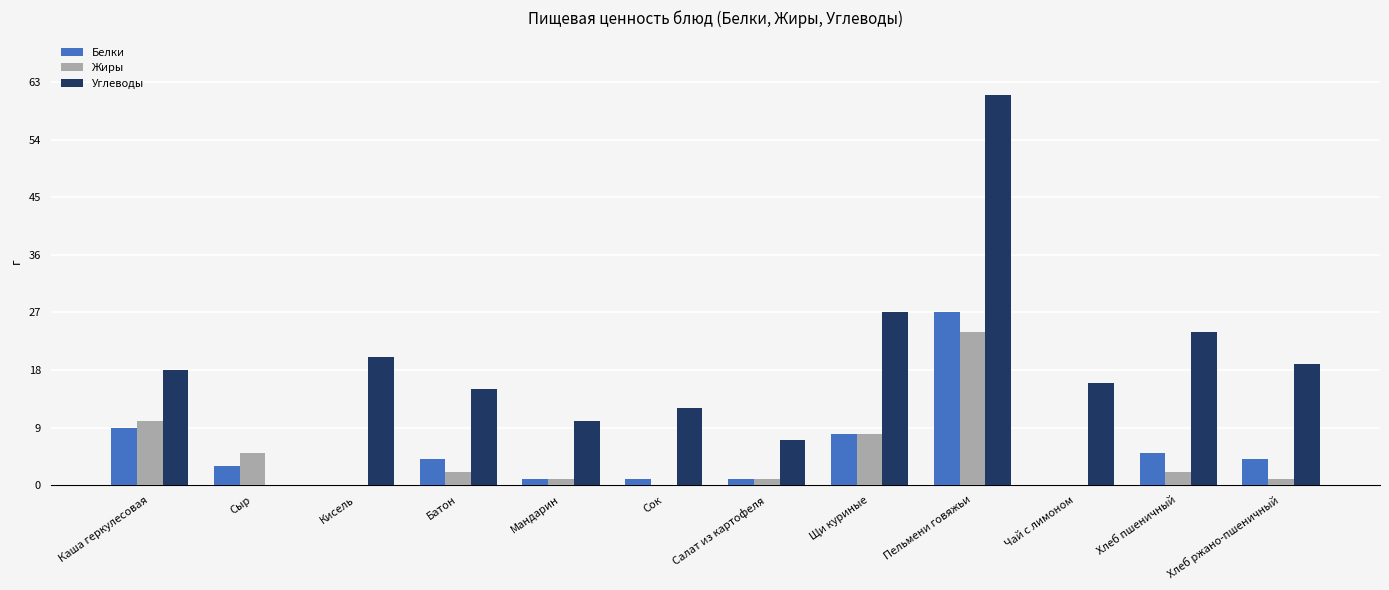

Reading right to left, what are all the values shown in this chart?

Белки: Хлеб ржано-пшеничный=4	Хлеб пшеничный=5	Чай с лимоном=0	Пельмени говяжьи=27	Щи куриные=8	Салат из картофеля=1	Сок=1	Мандарин=1	Батон=4	Кисель=0	Сыр=3	Каша геркулесовая=9
Жиры: Хлеб ржано-пшеничный=1	Хлеб пшеничный=2	Чай с лимоном=0	Пельмени говяжьи=24	Щи куриные=8	Салат из картофеля=1	Сок=0	Мандарин=1	Батон=2	Кисель=0	Сыр=5	Каша геркулесовая=10
Углеводы: Хлеб ржано-пшеничный=19	Хлеб пшеничный=24	Чай с лимоном=16	Пельмени говяжьи=61	Щи куриные=27	Салат из картофеля=7	Сок=12	Мандарин=10	Батон=15	Кисель=20	Сыр=0	Каша геркулесовая=18